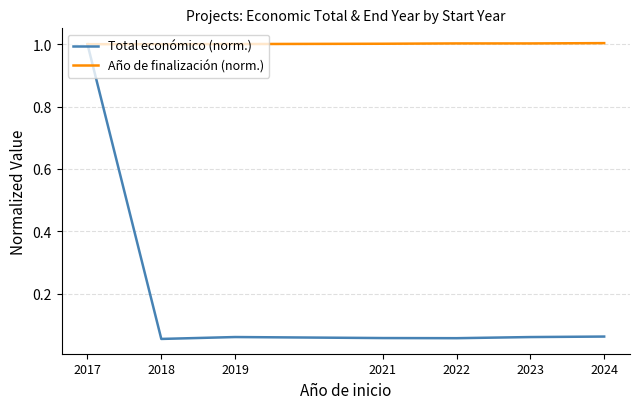

What is the greatest value displayed?

1.0